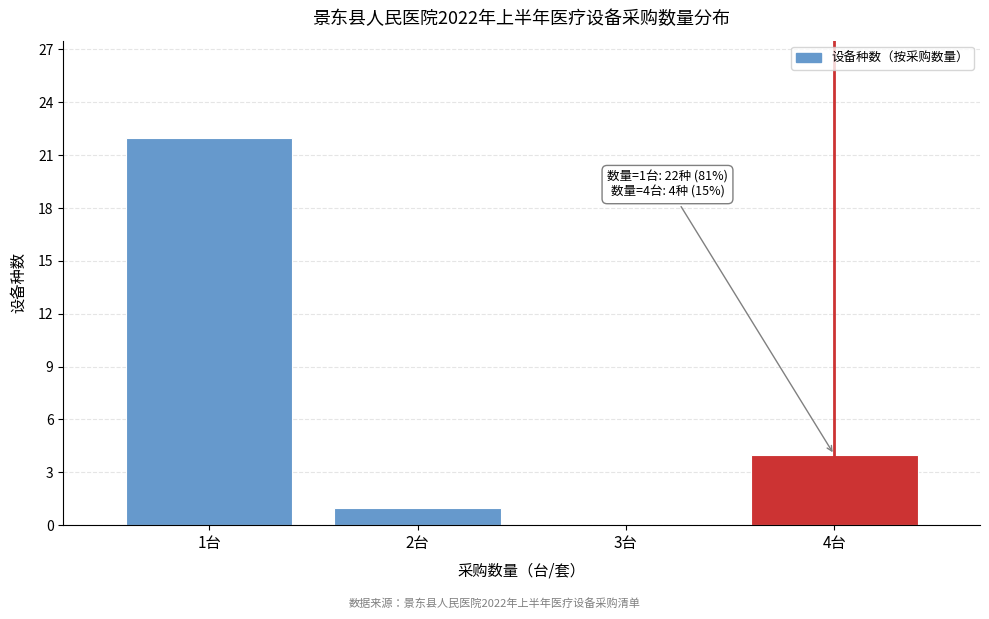

Reading right to left, what are all the values shown in this chart?

4台=4	3台=0	2台=1	1台=22